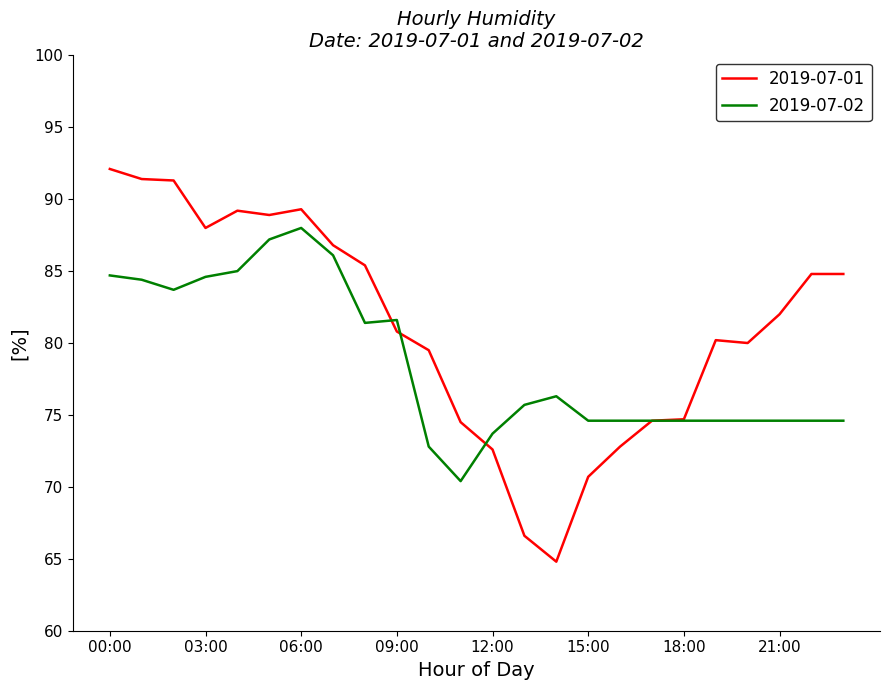

Which series has the largest total across all categories?

2019-07-01